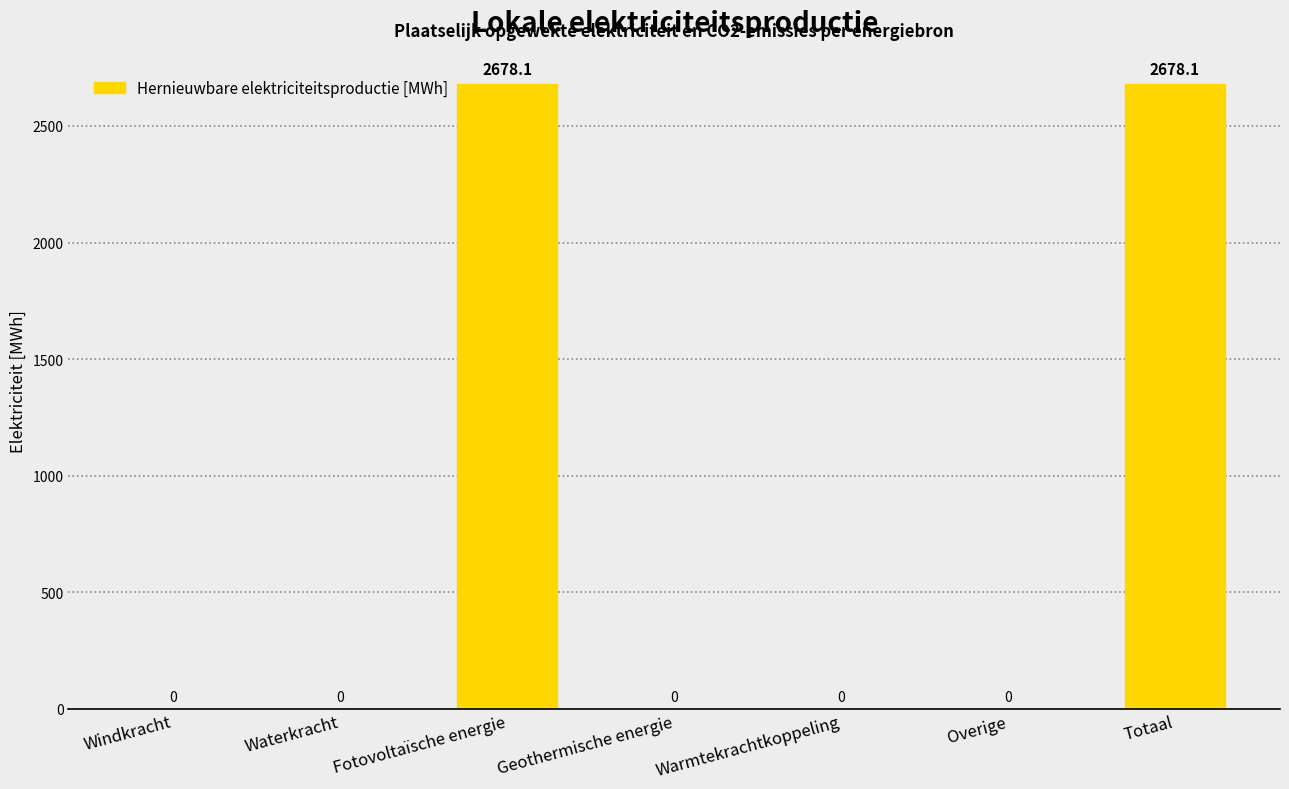

The chart shows a value of 3758.5 at Fotovoltaïsche energie. True or false?

False